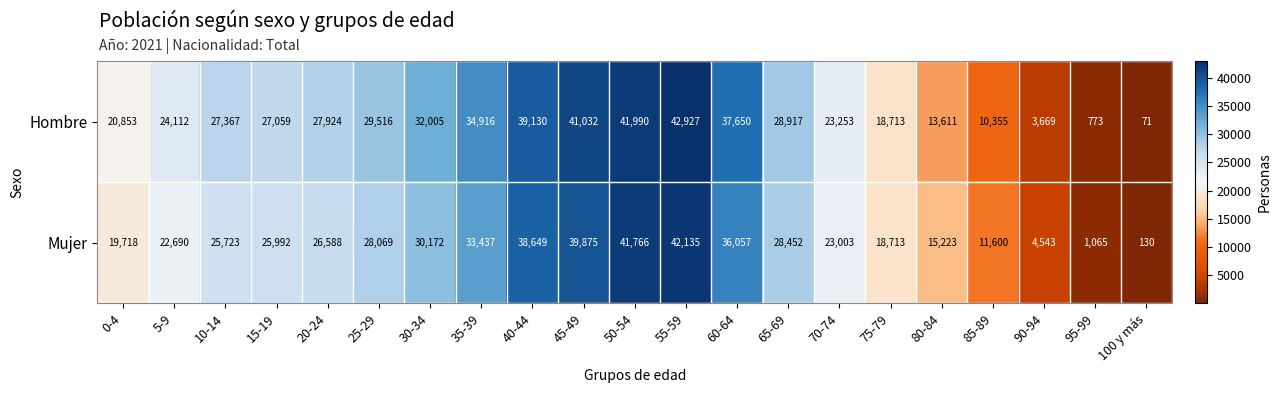

List the series in order of their overall mean, lowest first.

Mujer, Hombre